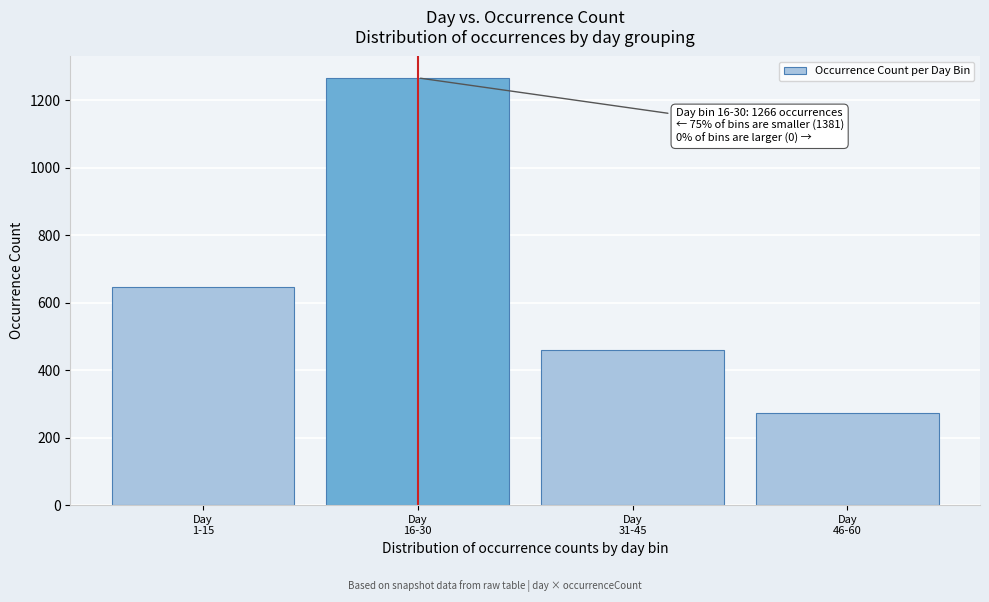

Reading left to right, list all the values displayed in this chart.

647	1266	461	273